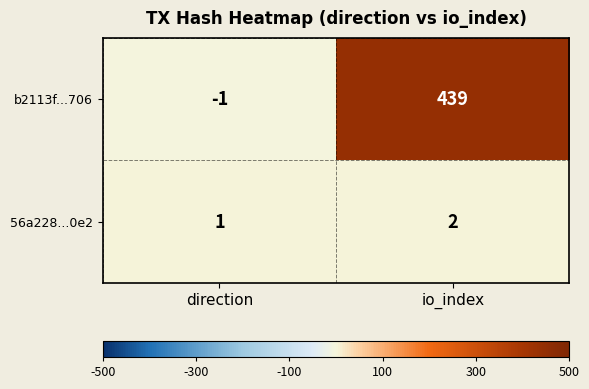

How many values in the 56a228...0e2 series are below 2?

1